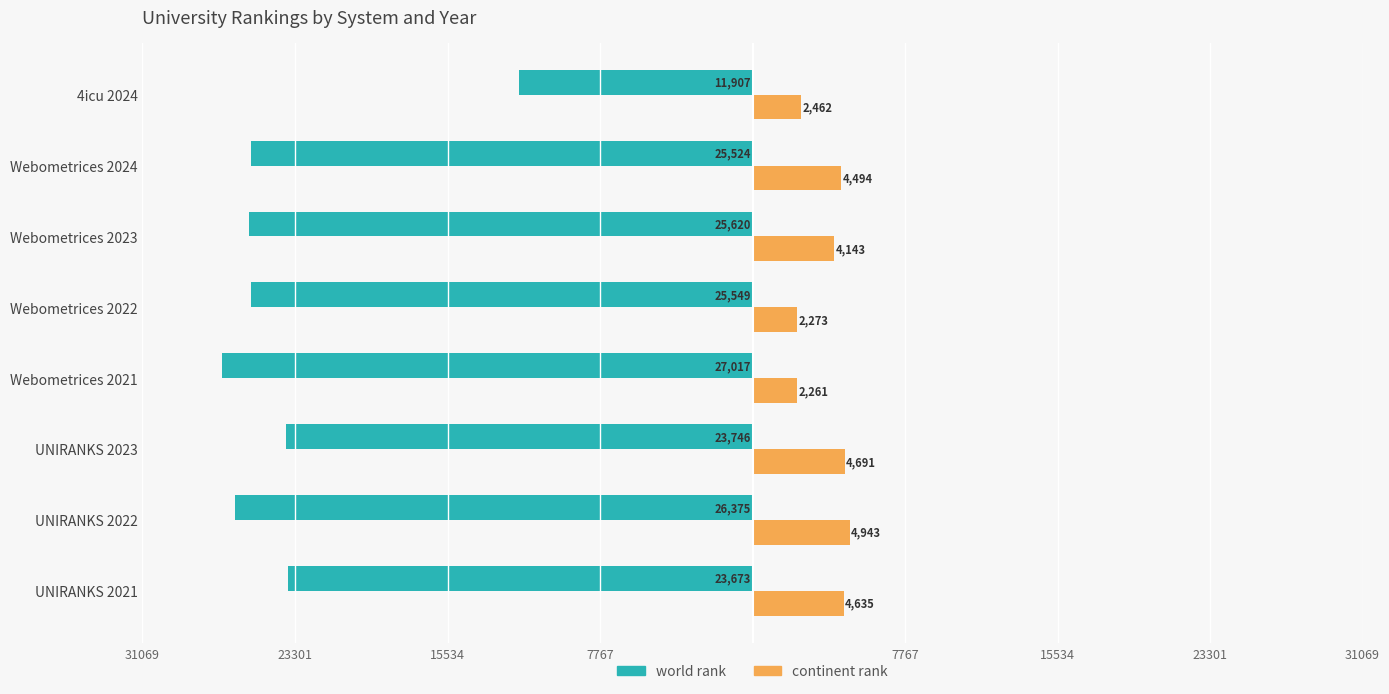

Reading left to right, what are all the values shown in this chart?

world rank: -23673	-26375	-23746	-27017	-25549	-25620	-25524	-11907
continent rank: 4635	4943	4691	2261	2273	4143	4494	2462